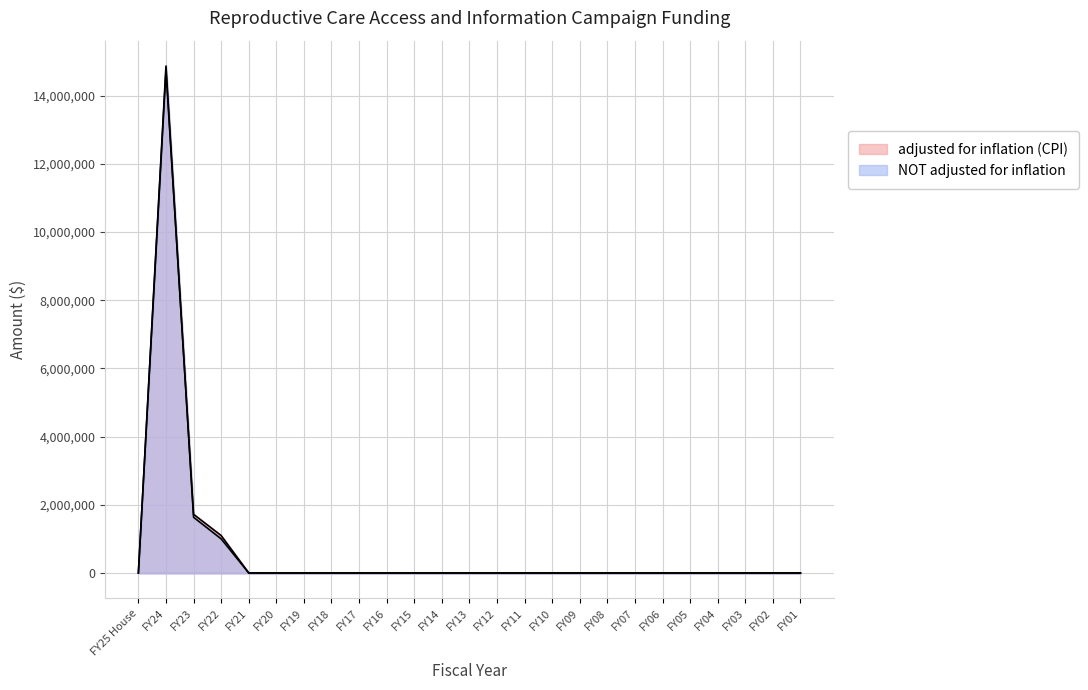

How many interior local peaks does the NOT adjusted for inflation series have?

1